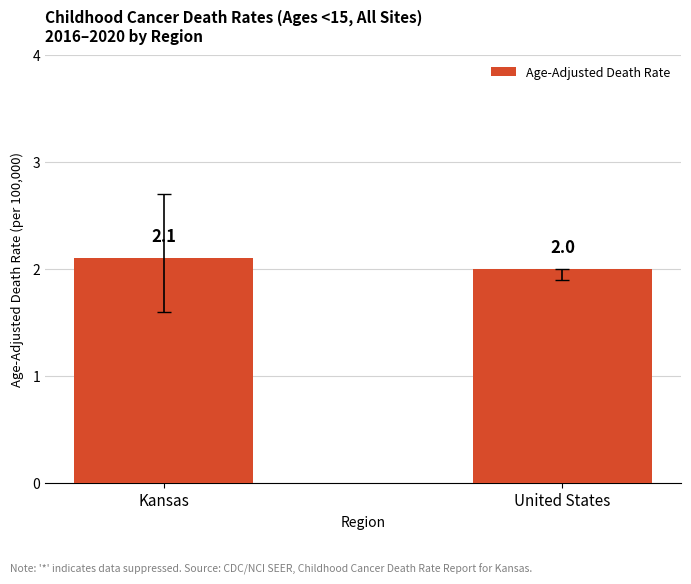

What position from the right is United States?

1